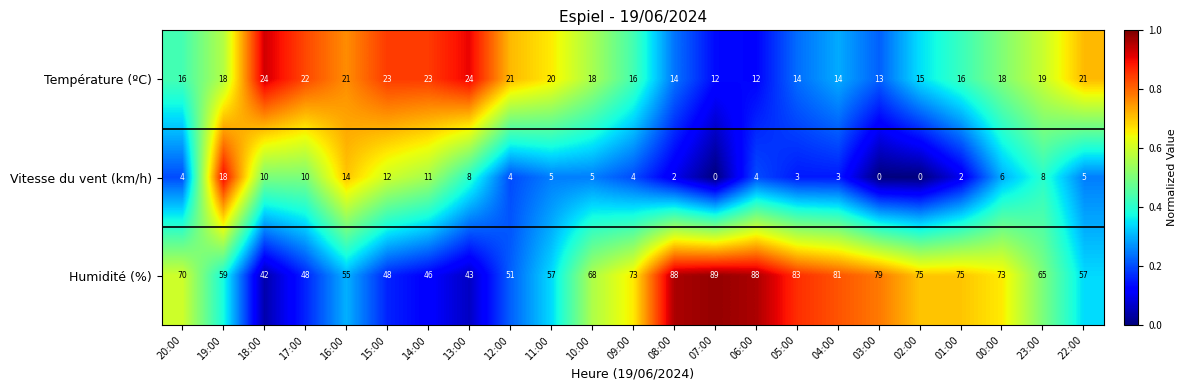

What is the spread (max minus min) of values at 09:00?

69